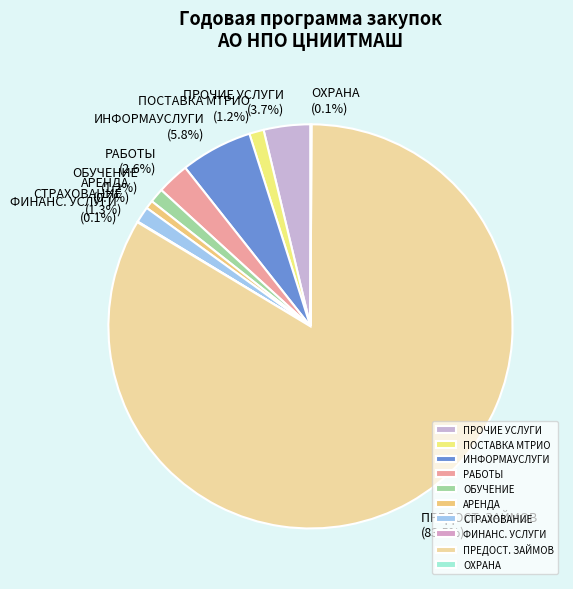

To the nearest percent, what is the difference between the largest and smallest slice percentages?

83%